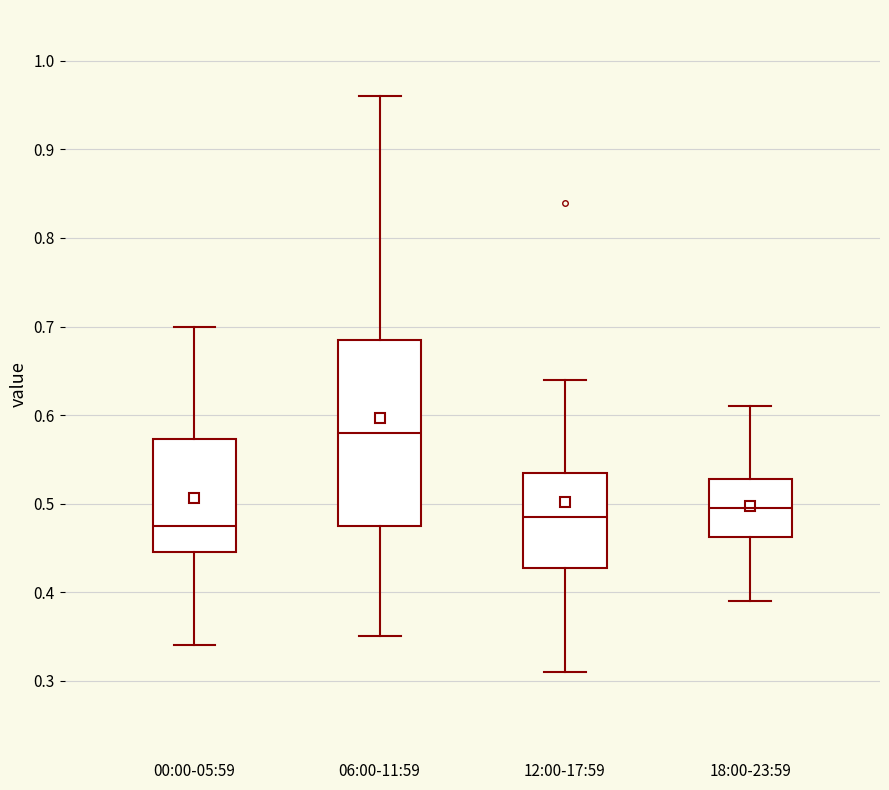

Where does the median line of the box for 06:00-11:59 sit on the y-axis? The values are not printed on the chart, so give them approximately, as read against the axis.

0.58